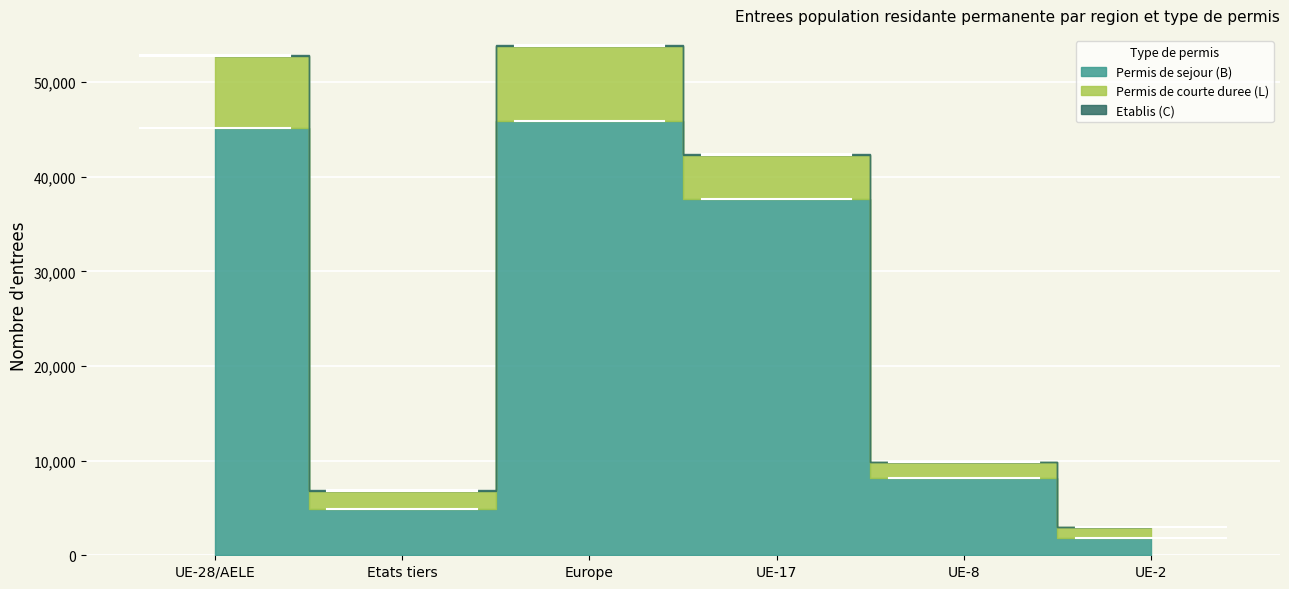

True or false: Etablis (C) has more than 1 points higher than both neighbors.

False